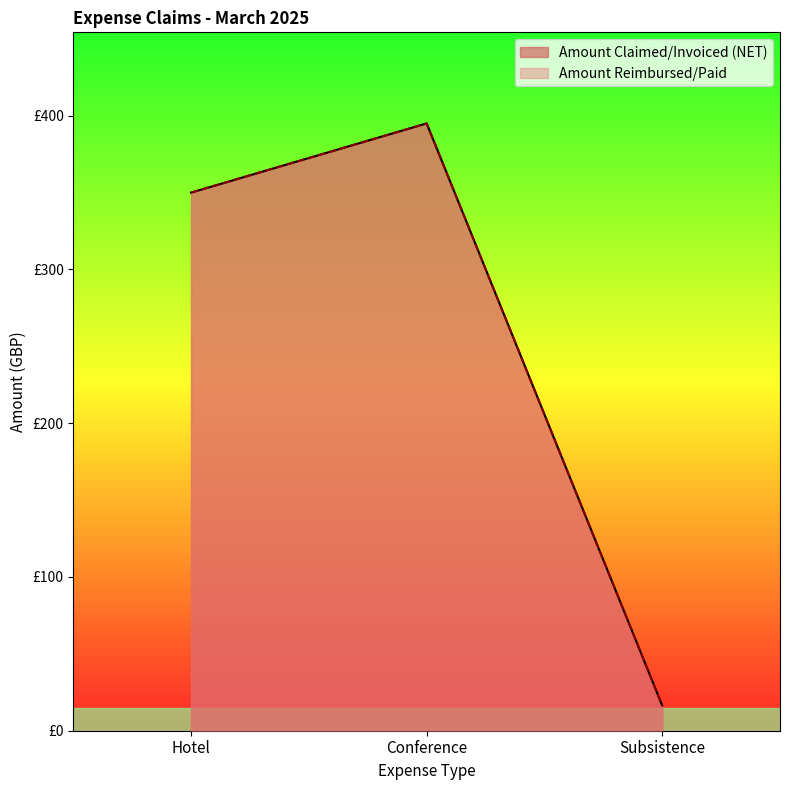

Is it true that Amount Reimbursed/Paid equals 395.0 at Conference?

True